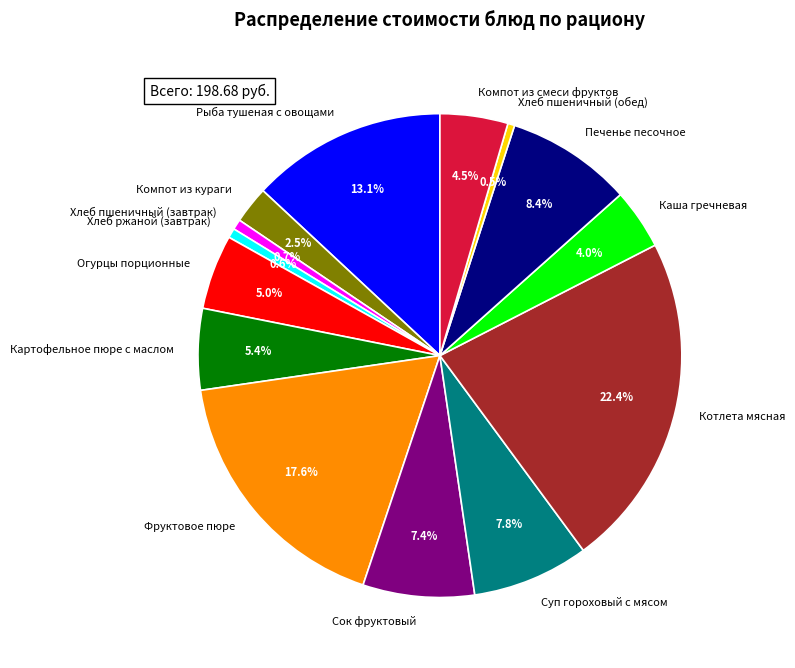

Is it true that Суп гороховый с мясом is 8% of the pie?

True